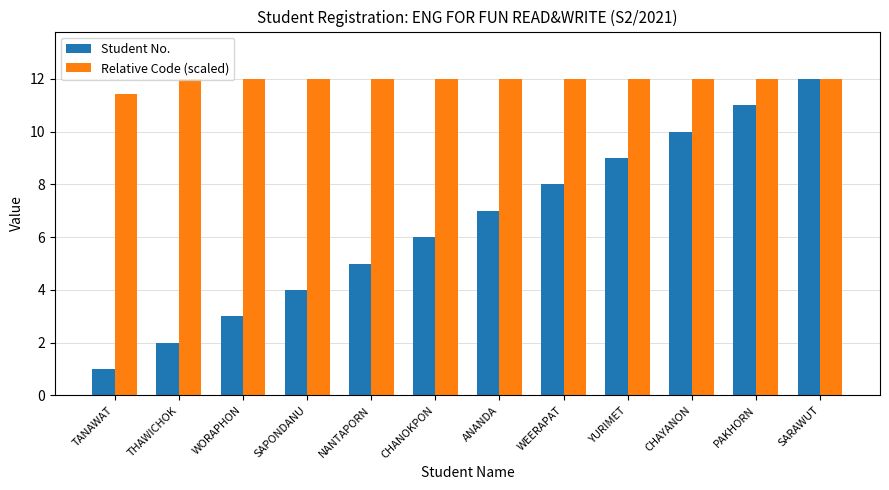

What are all the series names shown in the legend?

Student No., Relative Code (scaled)